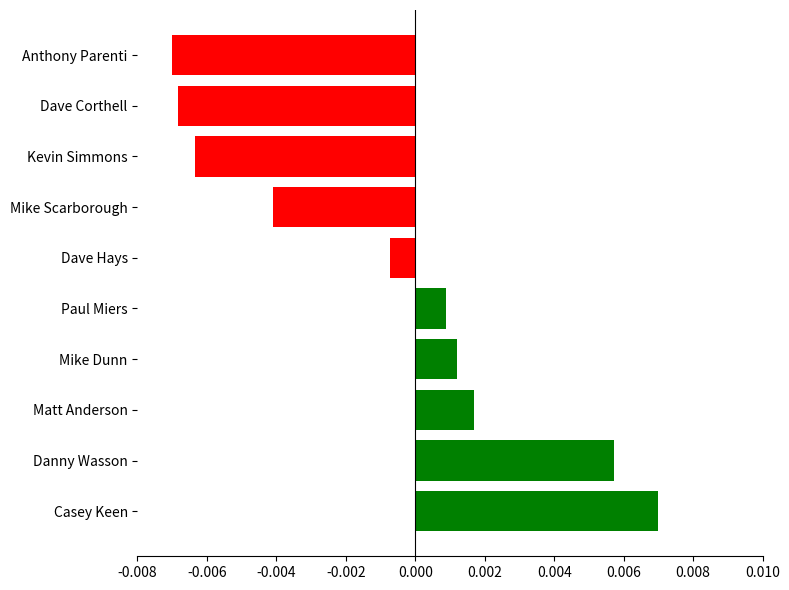

Between Danny Wasson and Matt Anderson, which is larger?

Danny Wasson